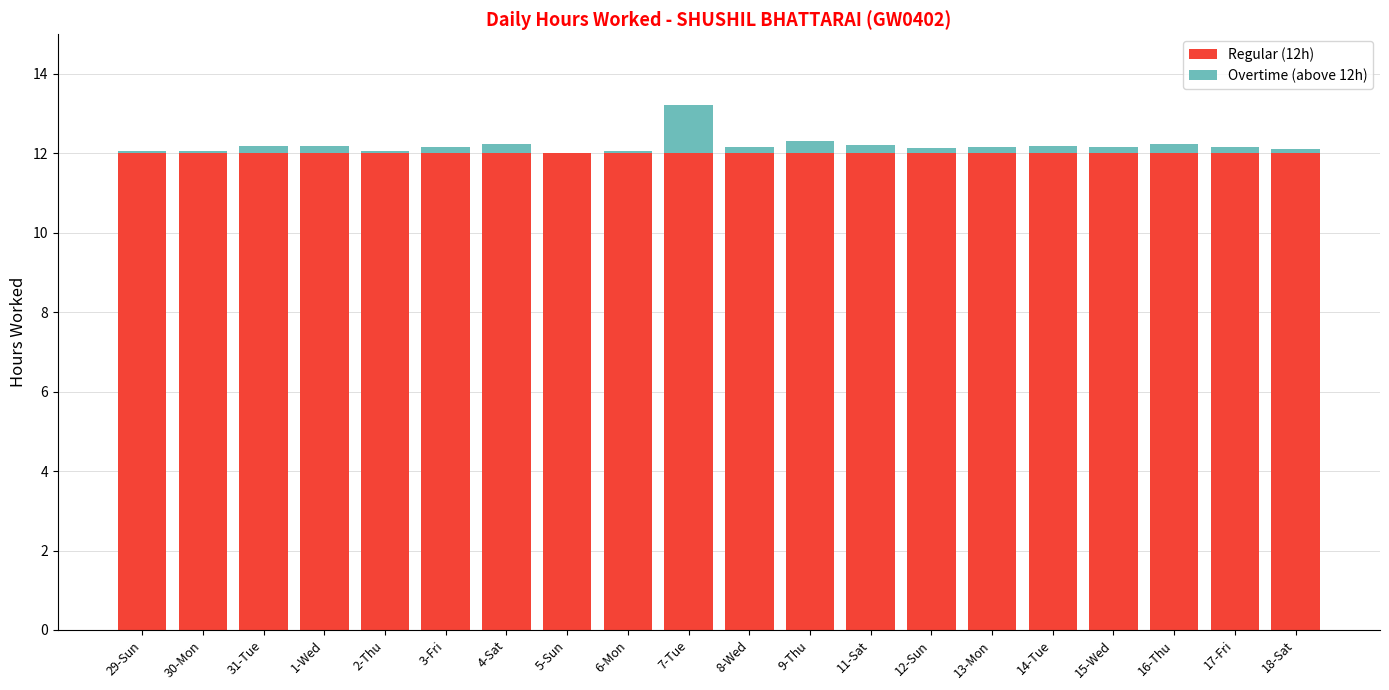

At which category is the sum across all series the highest?

7-Tue